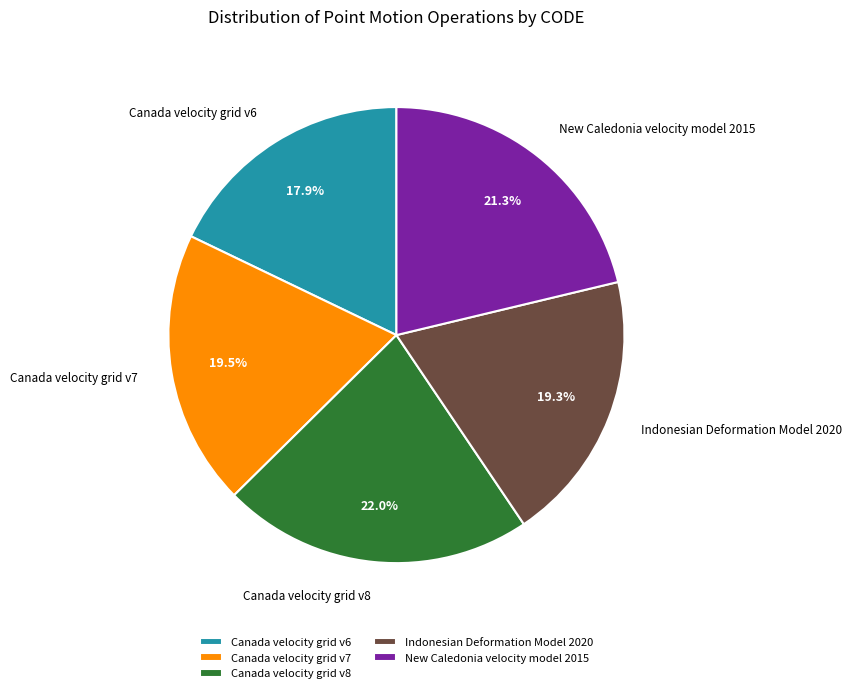

What is the ratio of the value at Canada velocity grid v8 to the value at Canada velocity grid v7?

1.1